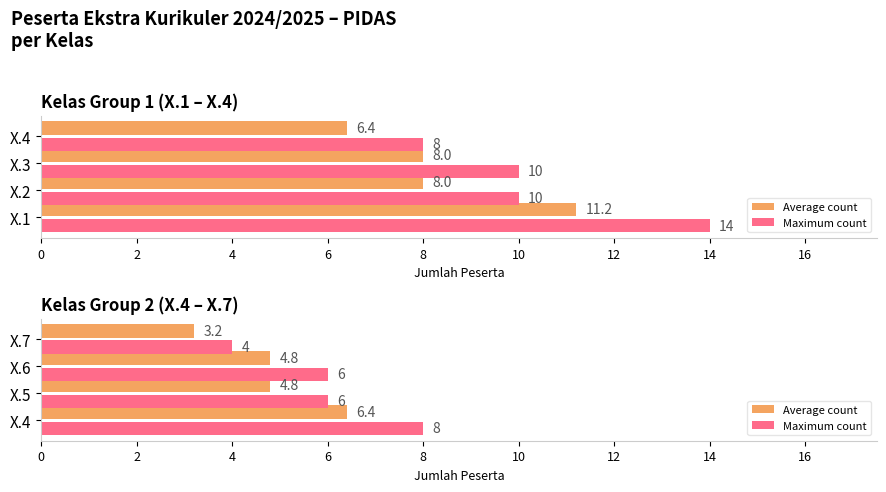

True or false: Average count has a value of 6.4 at X.4.

True